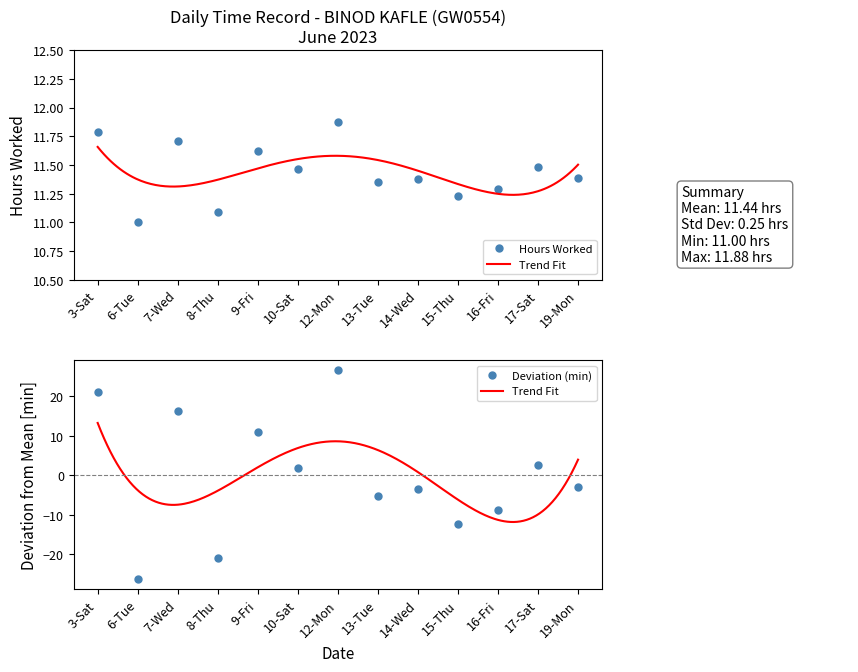

The value at 6-Tue is 11.0. True or false?

True